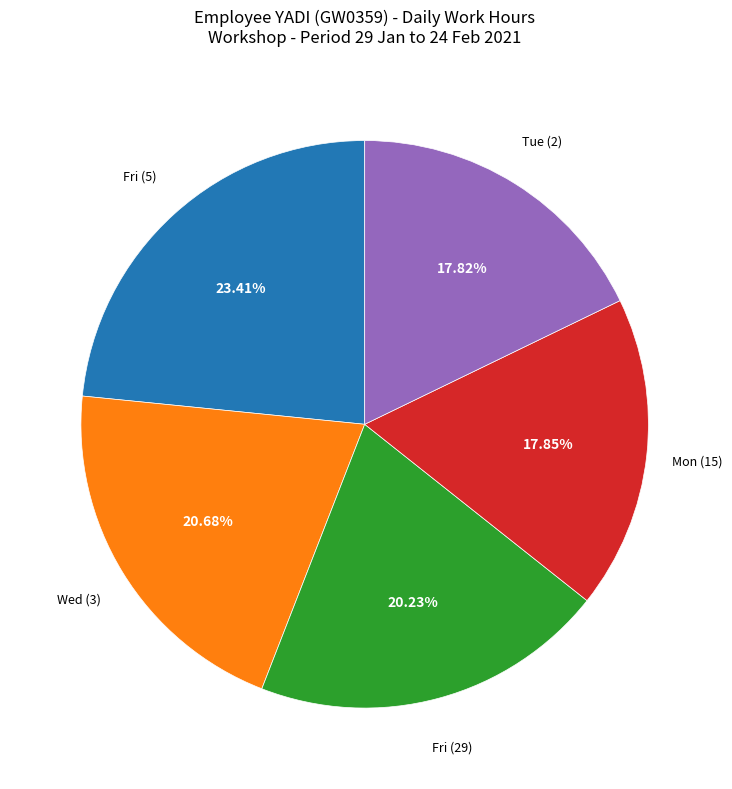

Does any single category account for the majority?

No